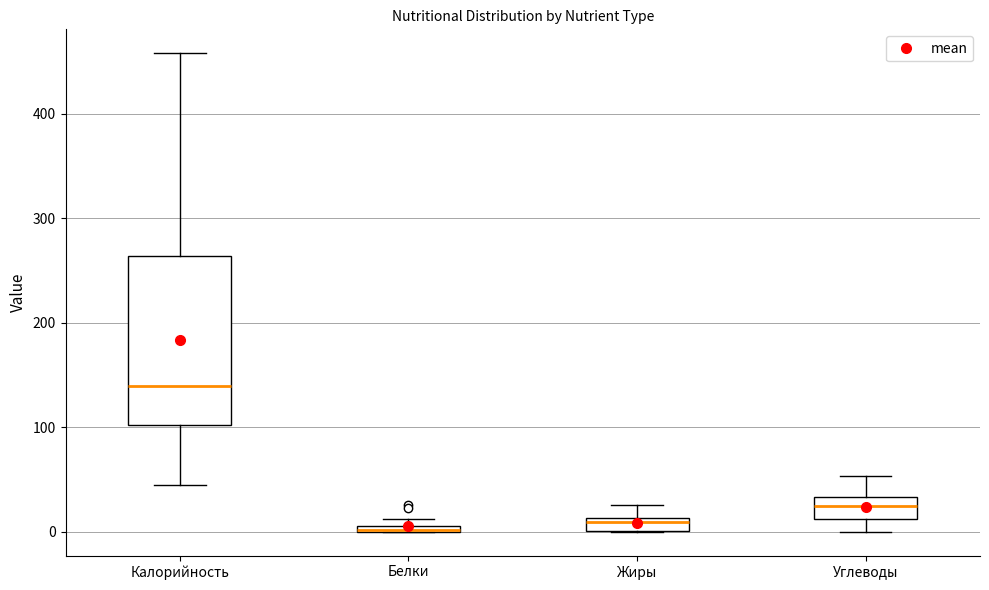

Which box is the tallest, from its lower edge to its upper edge?

Калорийность